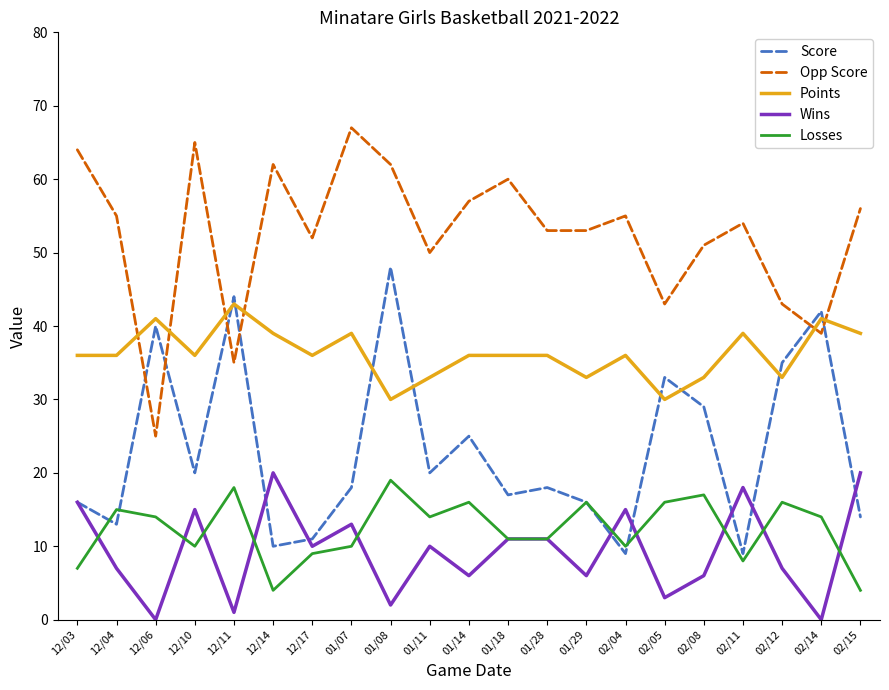

Which series has the largest range (max minus min)?

Opp Score